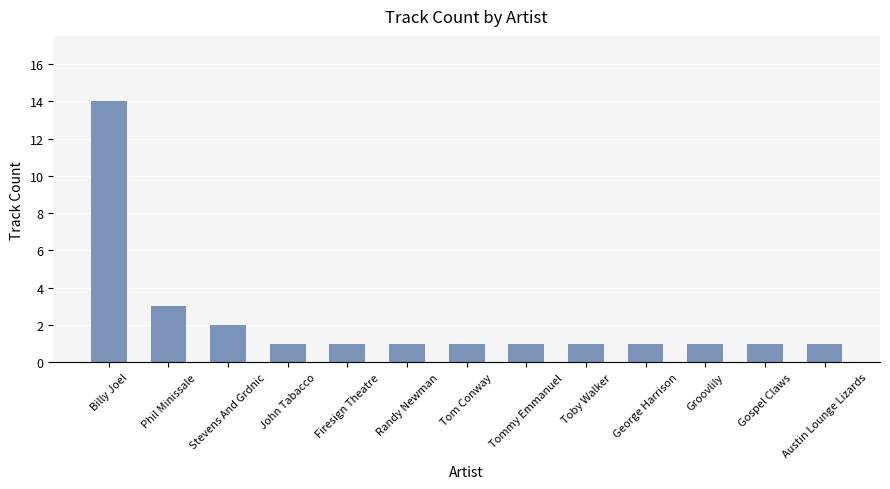

The chart shows a value of 2 at Stevens And Grdnic. True or false?

True